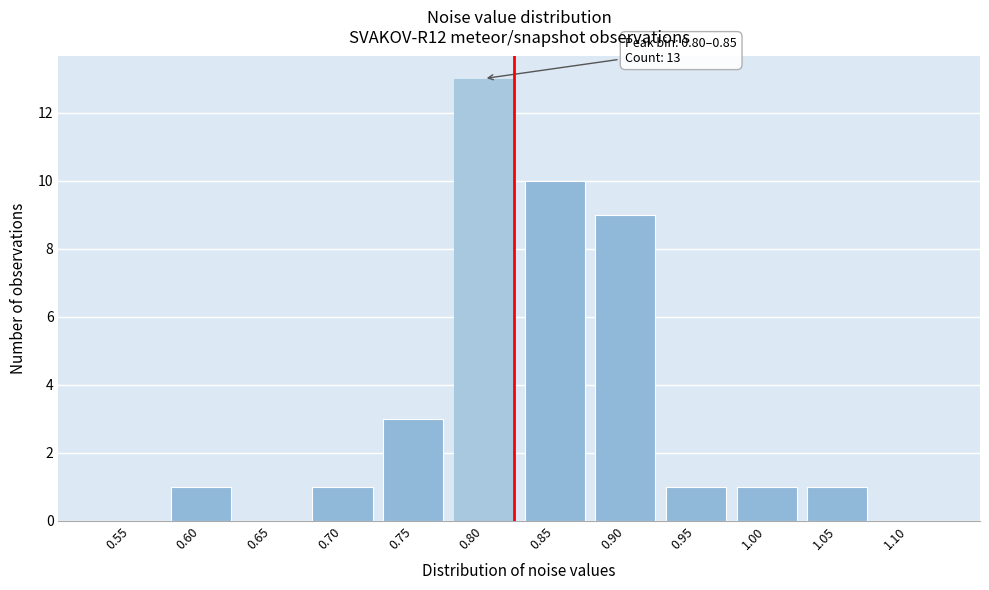

Reading right to left, list all the values displayed in this chart.

1.10=0	1.05=1	1.00=1	0.95=1	0.90=9	0.85=10	0.80=13	0.75=3	0.70=1	0.65=0	0.60=1	0.55=0